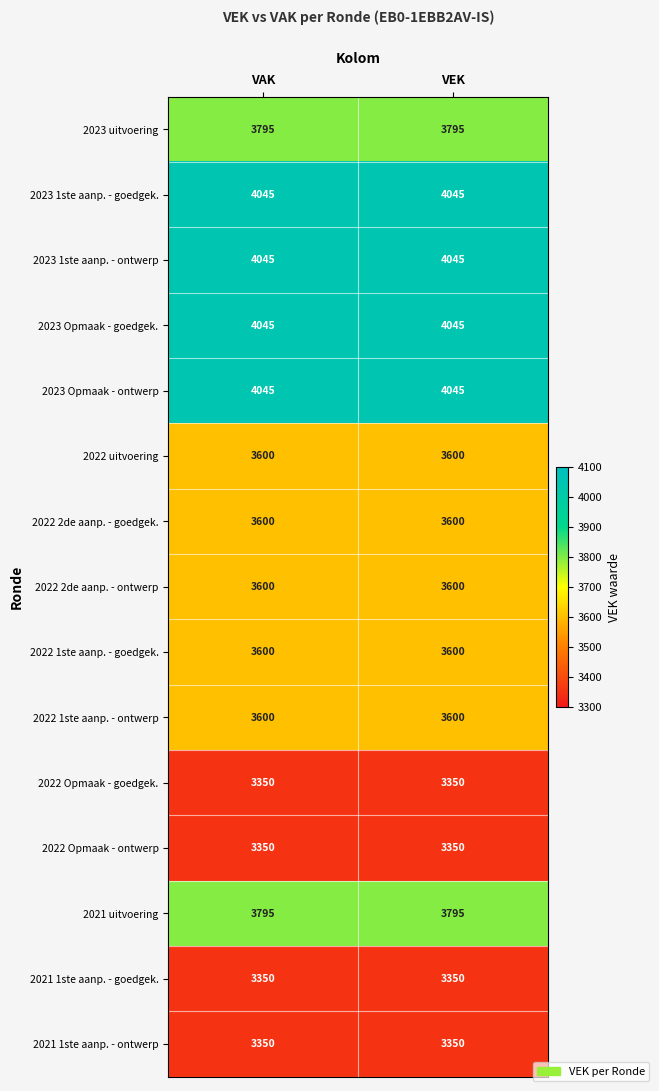

What is the lowest value of the 2023 Opmaak - goedgek. series?

4045